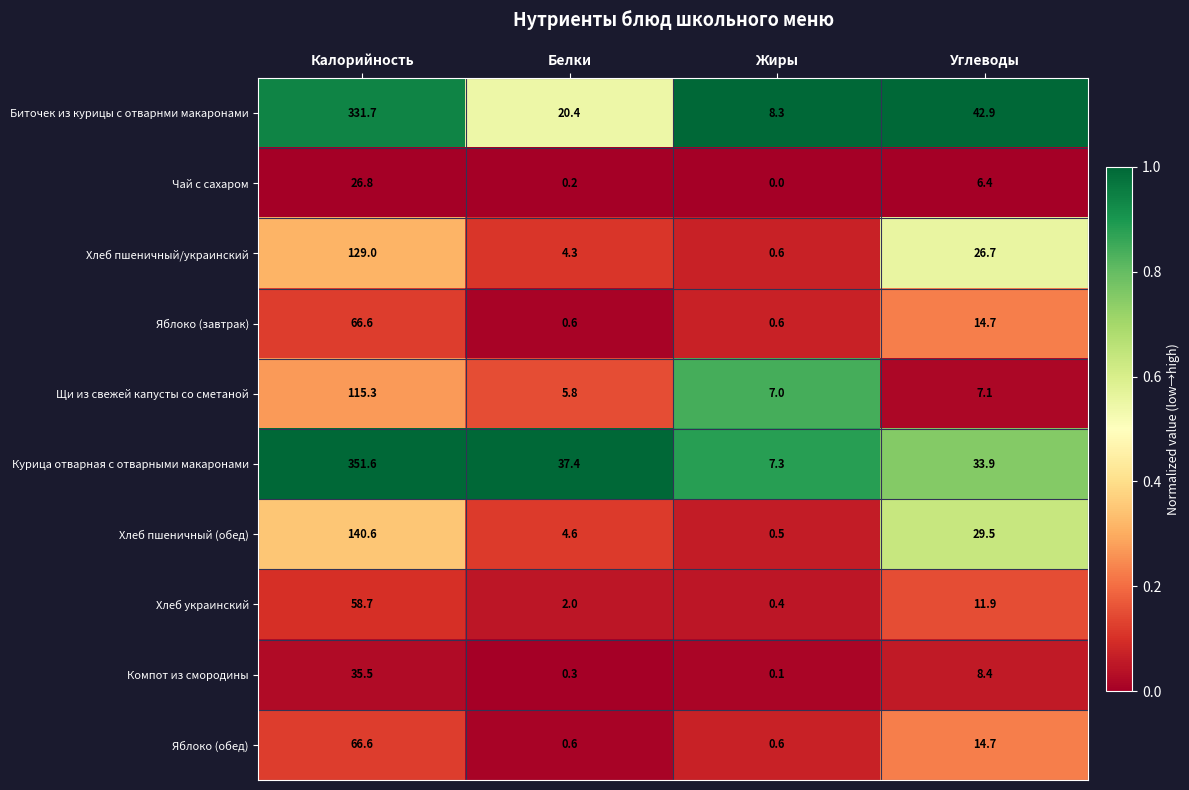

At how many categories does at least one series exceed 0?

4